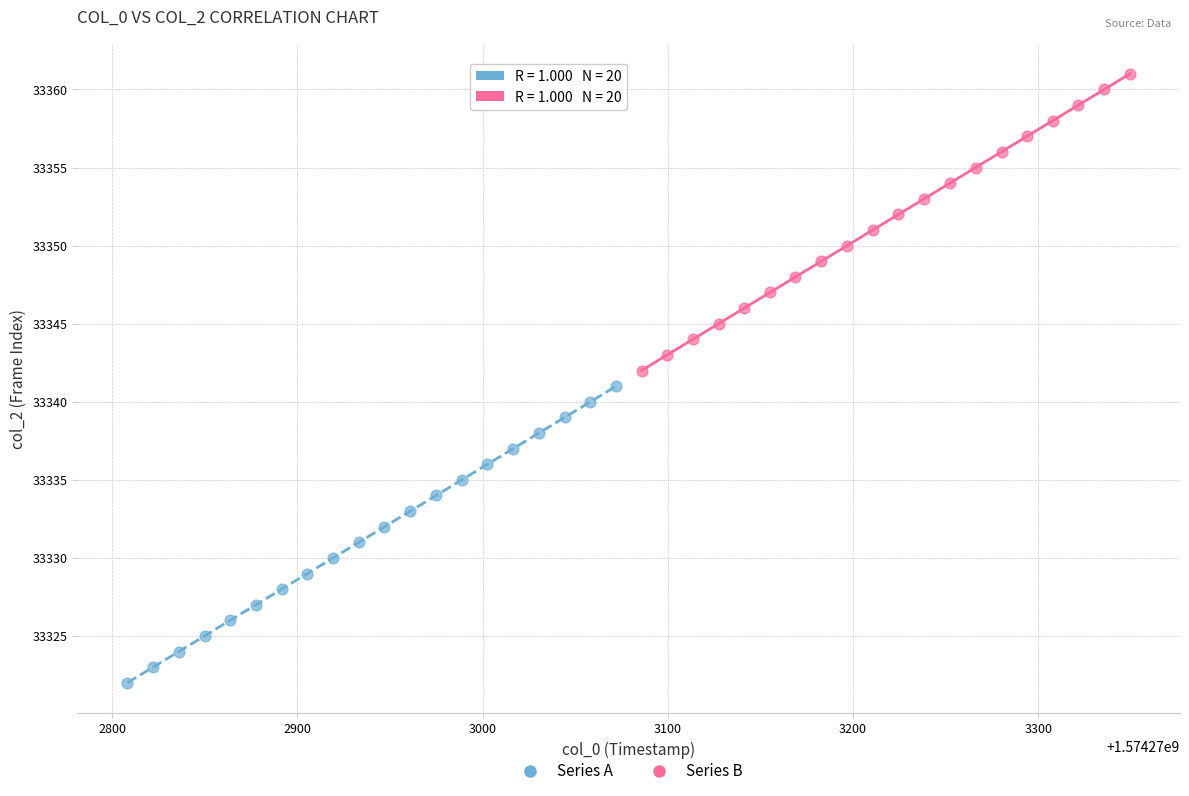

Which series contains the lowest Y value?

Series A